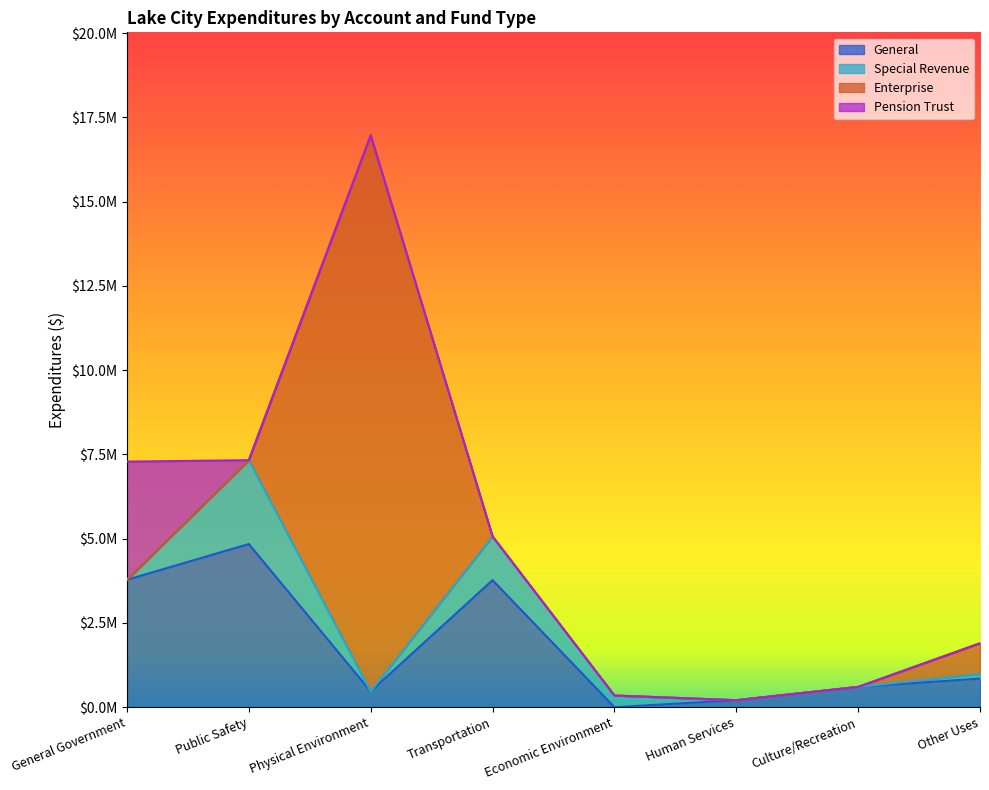

Reading right to left, extract all data points from this chart.

General: 849049	601081	207500	0	3769775	468975	4840502	3780253
Special Revenue: 138151	0	0	346493	1296281	0	2488252	0
Enterprise: 910000	0	0	0	0	16499631	0	0
Pension Trust: 0	0	0	0	0	0	0	3506610